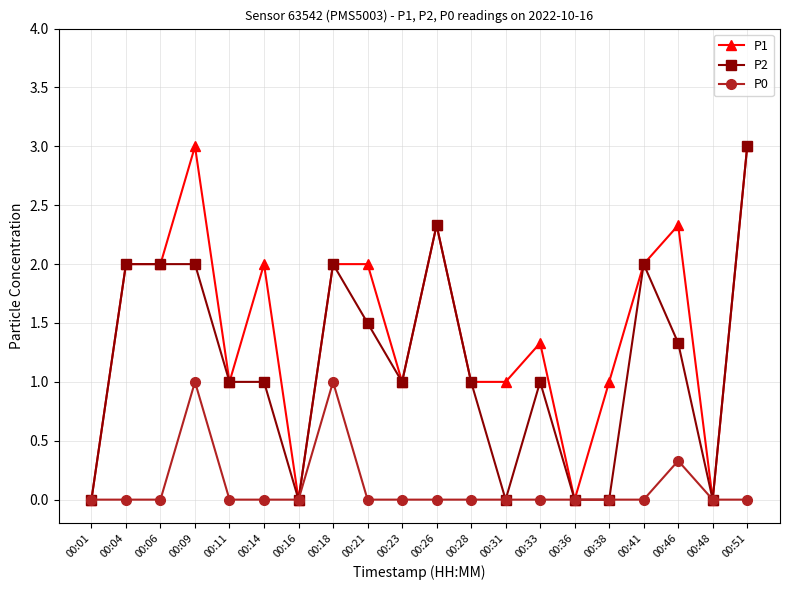

What is the greatest value displayed?

3.0